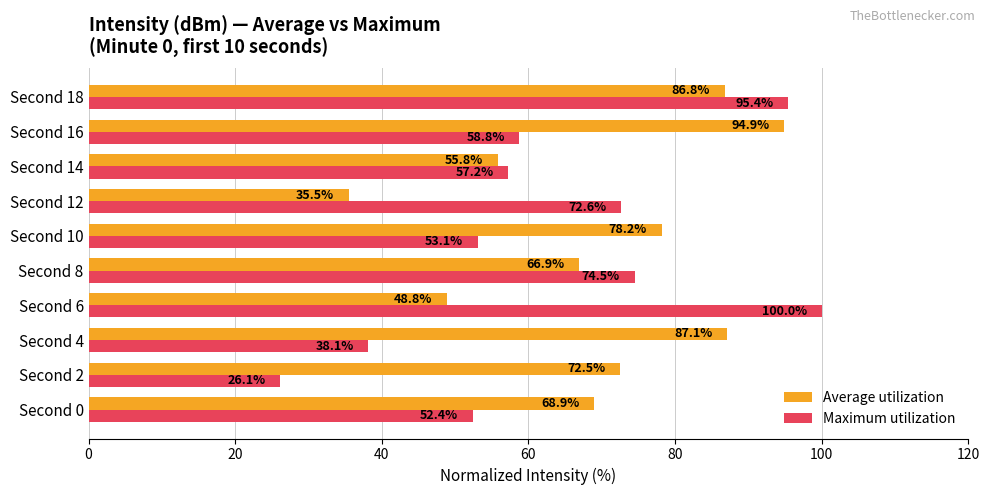

At which label is Average utilization closest to 65?

Second 8